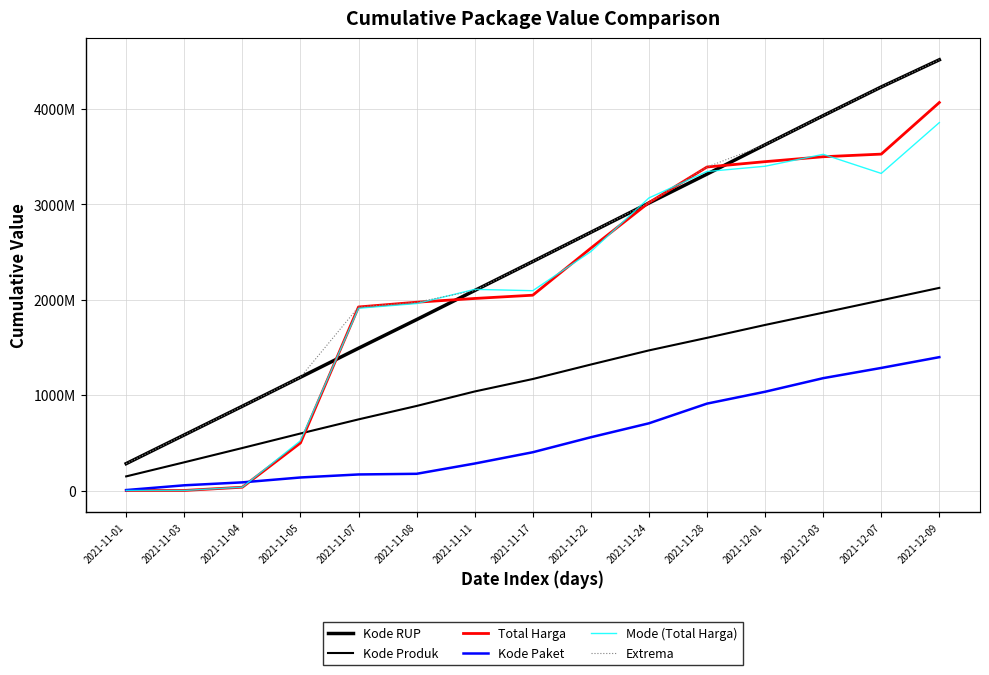

Does the chart have visible grid lines?

Yes